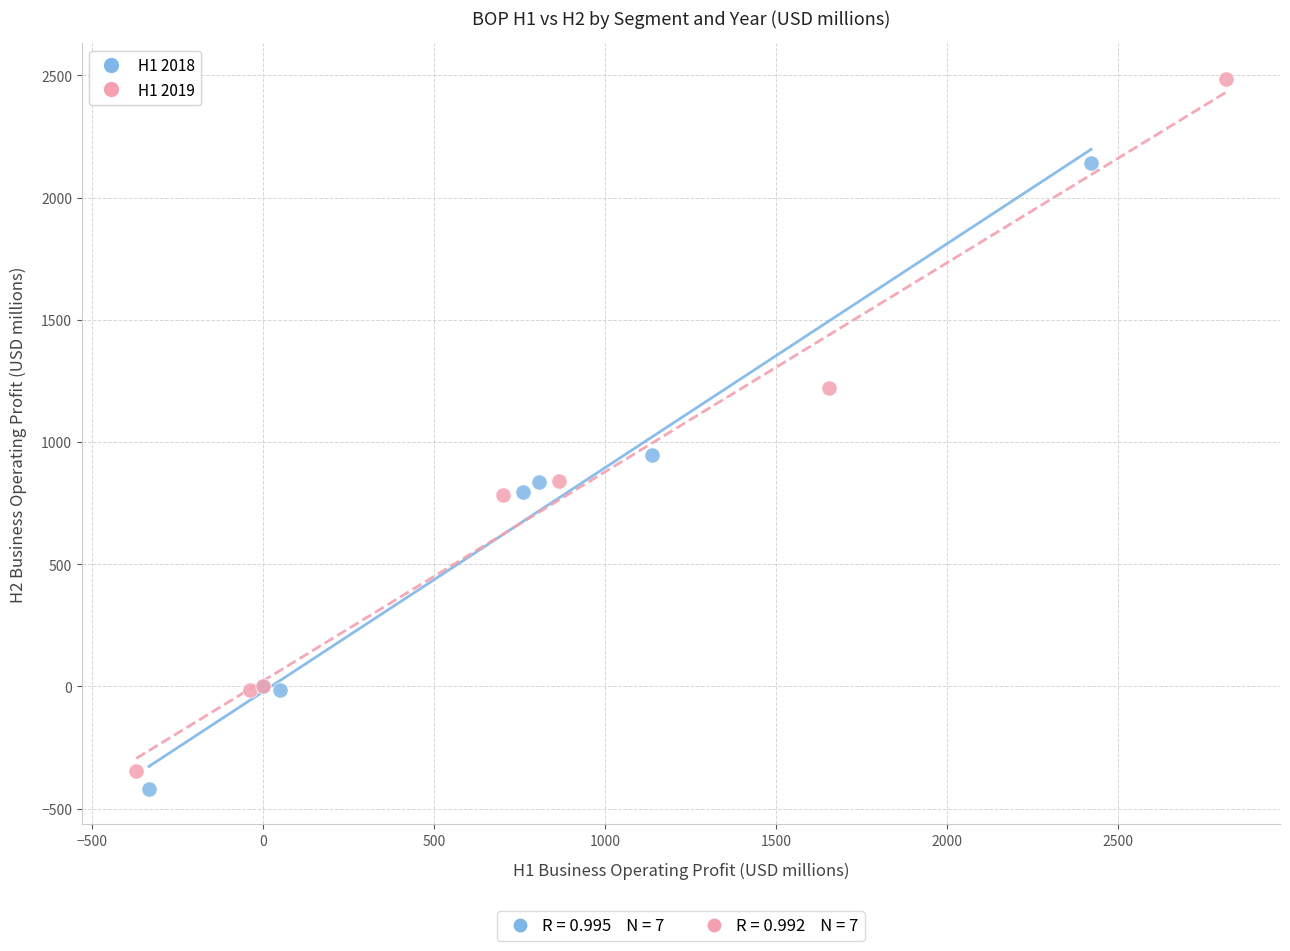

What are all the series names shown in the legend?

H1 2018, H1 2019